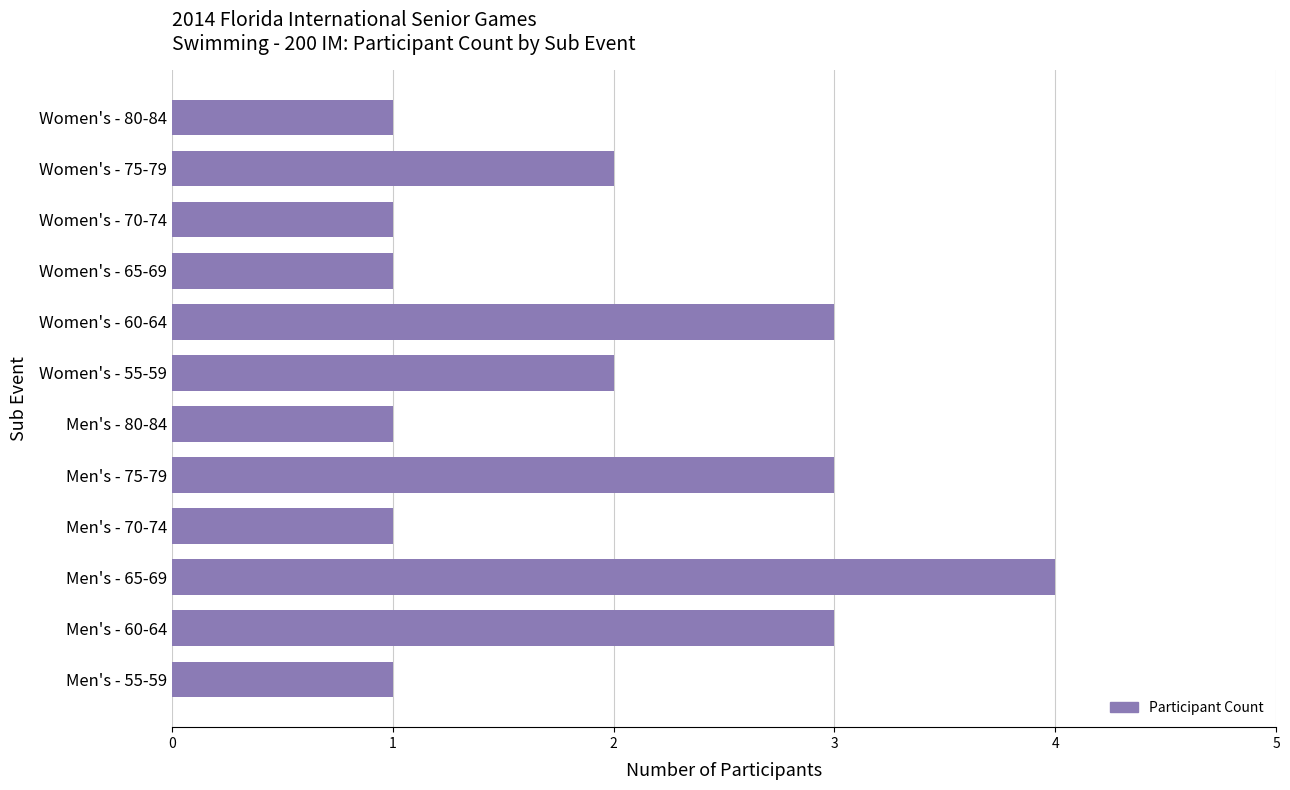

What is the sum of all values?

23